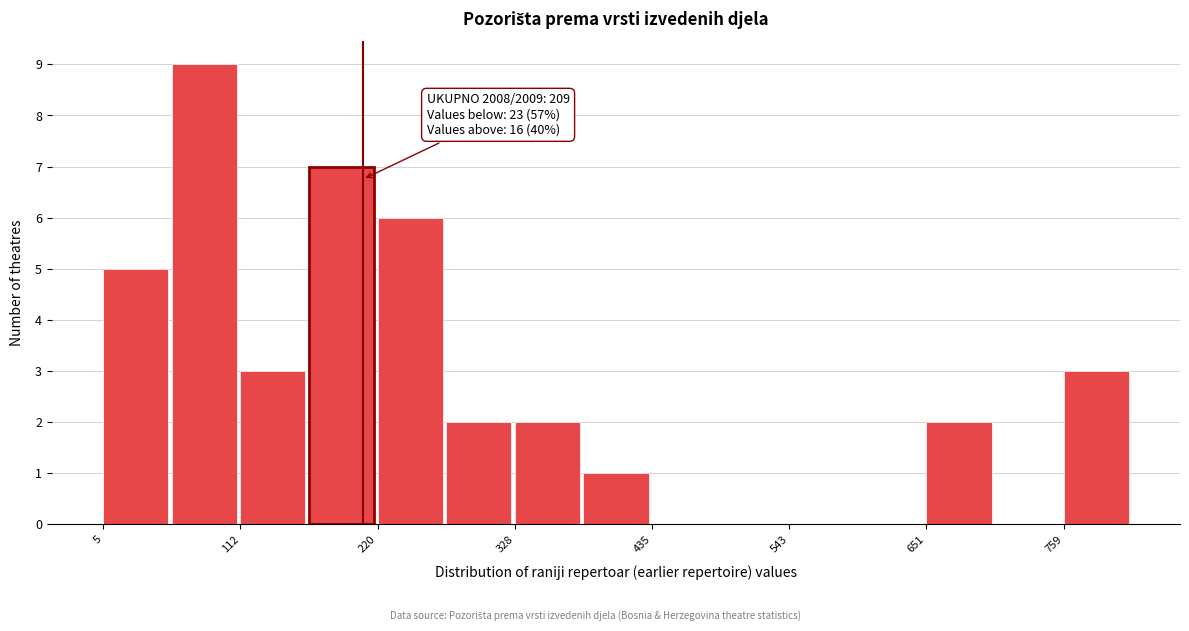

Around what value on the x-axis is the tallest bar? Give the approximate position of its centre, as read against the axis.

80